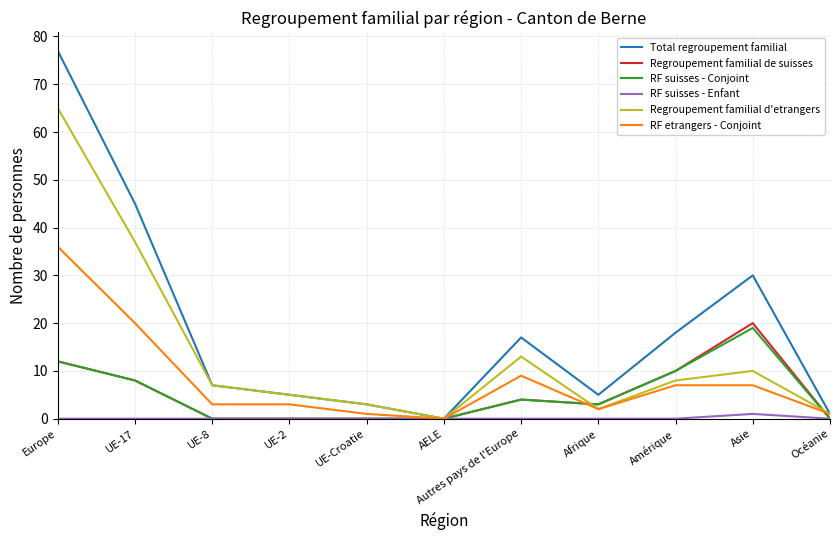

What position from the left is UE-2?

4